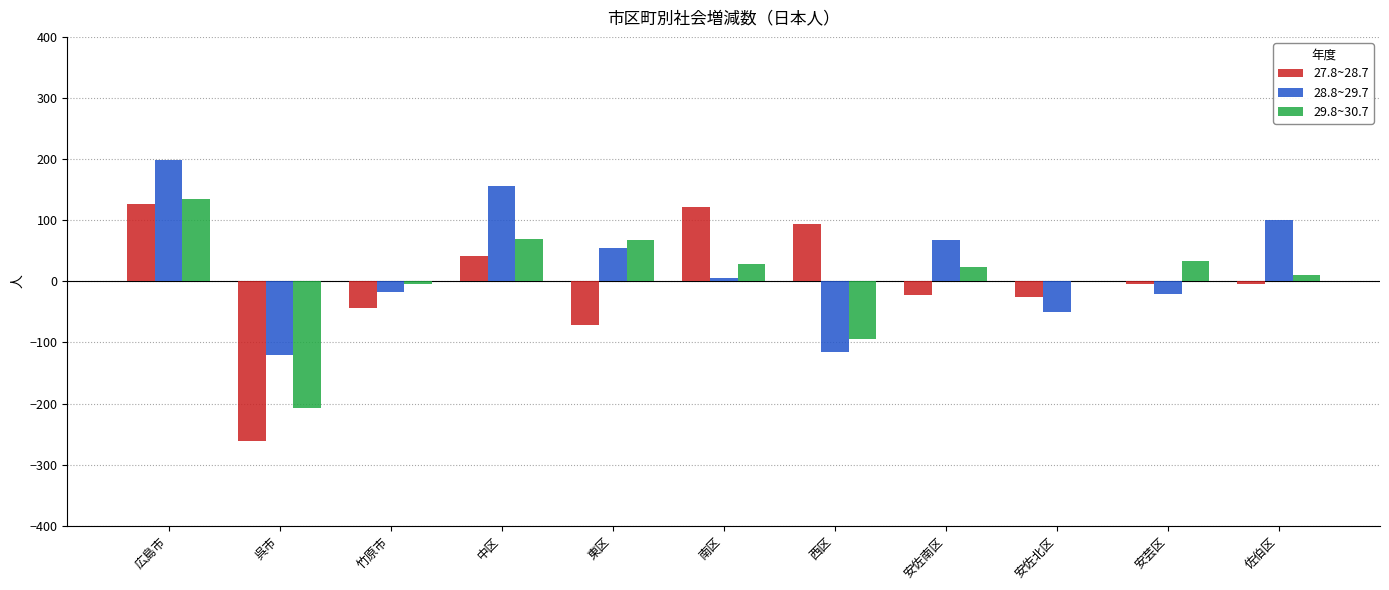

What is the sum of all 27.8~28.7 values?

-51